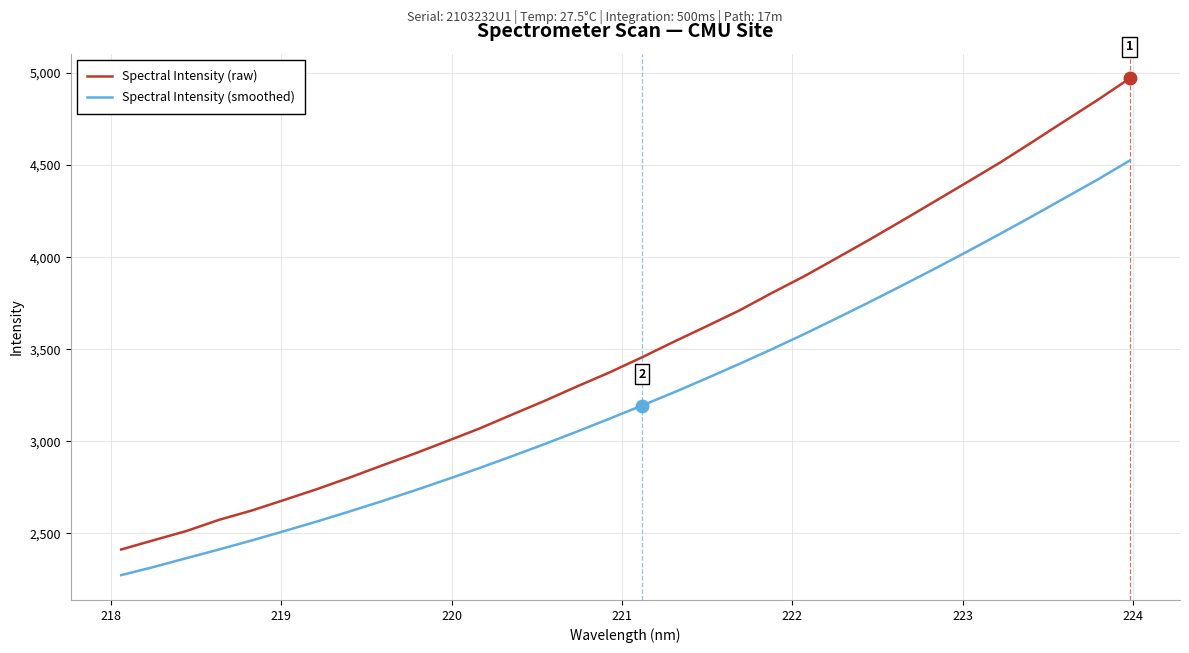

True or false: Spectral Intensity (raw) and Spectral Intensity (smoothed) intersect in this chart.

False